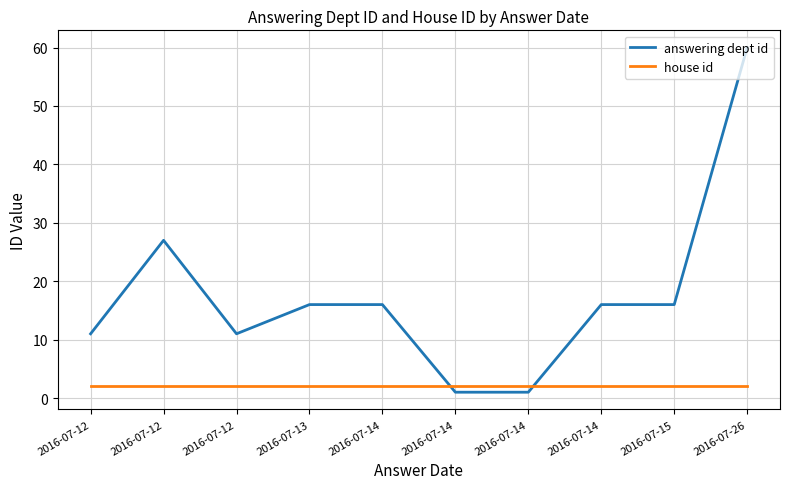

Where is the first local maximum for answering dept id?

2016-07-12